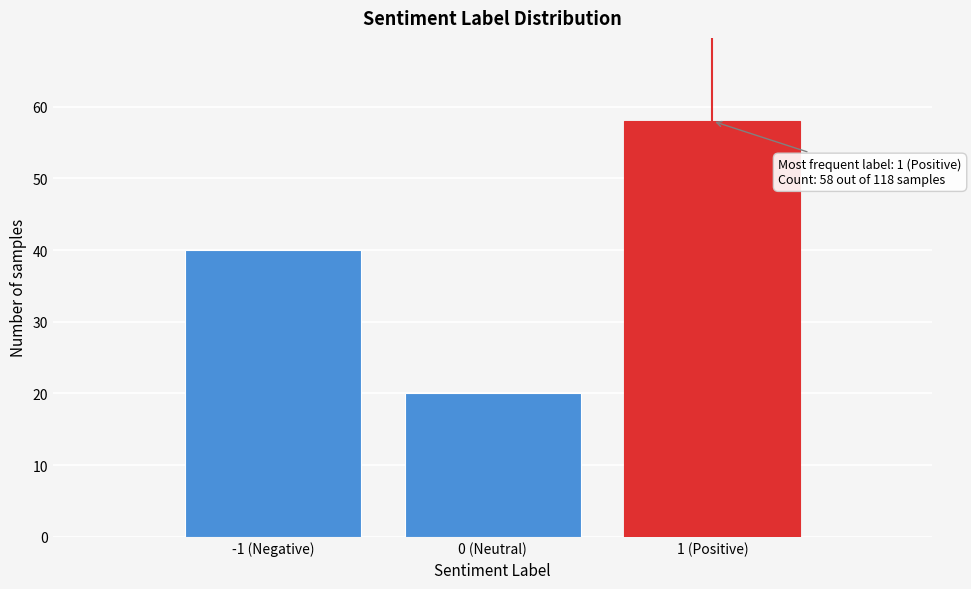

Reading left to right, what are all the values shown in this chart?

-1 (Negative)=40	0 (Neutral)=20	1 (Positive)=58